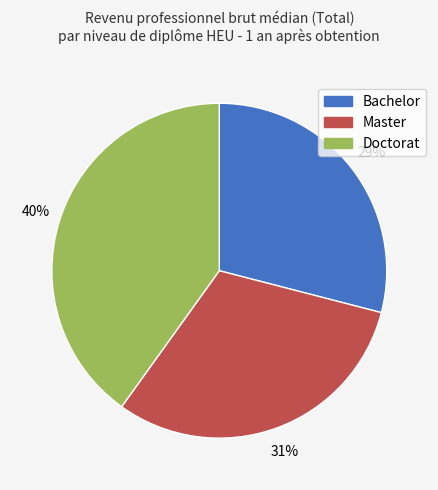

Is it true that Doctorat is 40% of the pie?

True